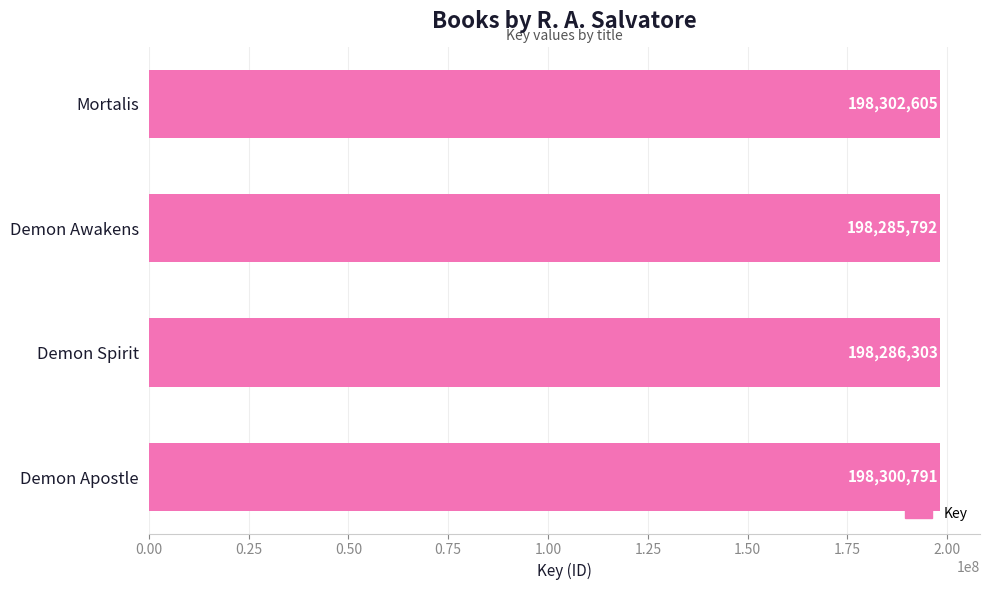

Is it true that the value at Demon Spirit is 58888229?

False